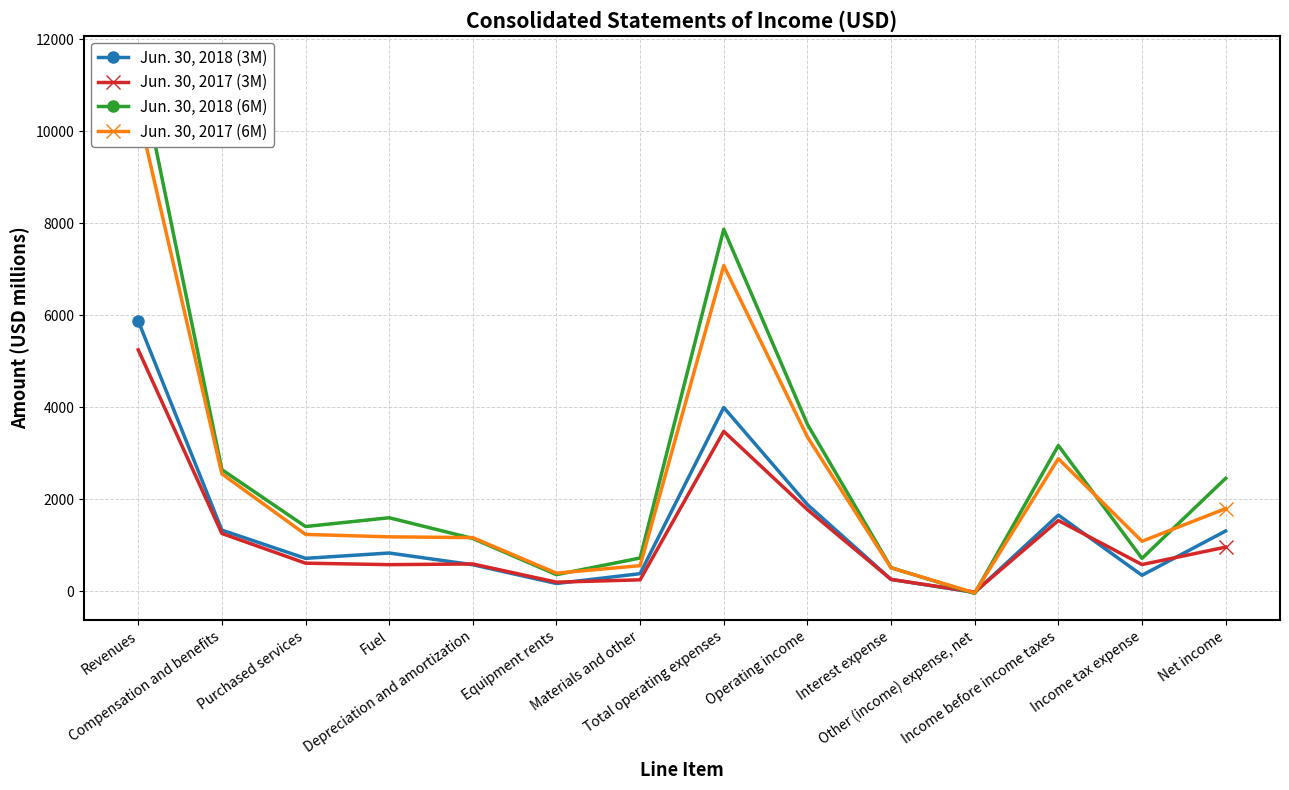

At how many categories does at least one series exceed 5430?

2